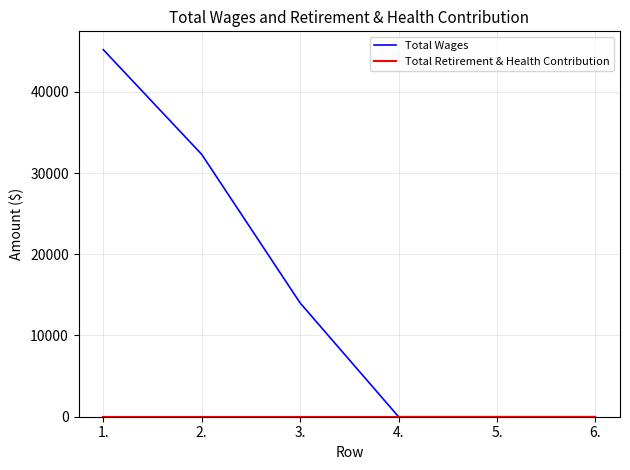

Which series has the largest total across all categories?

Total Wages